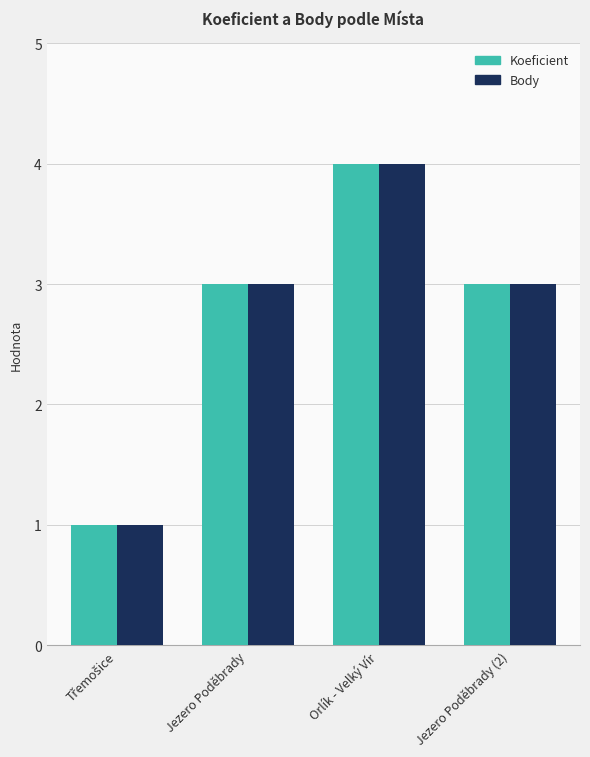

What is the average value of the Body series?

3